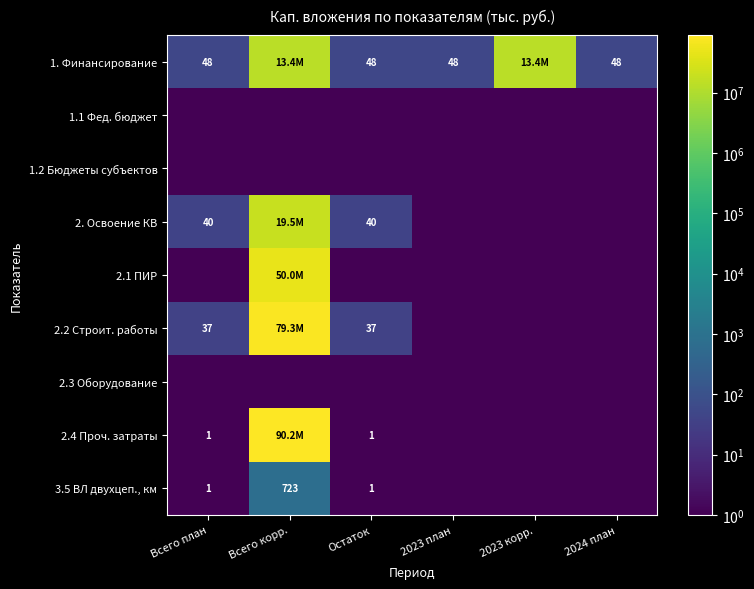

What is the greatest value displayed?

90239519.0